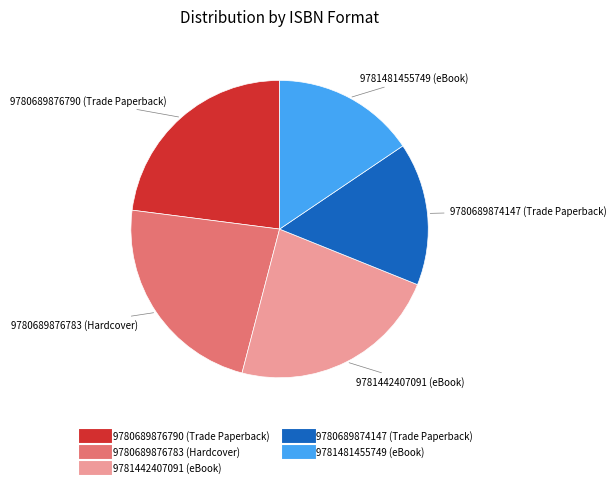

Does any single category account for the majority?

No